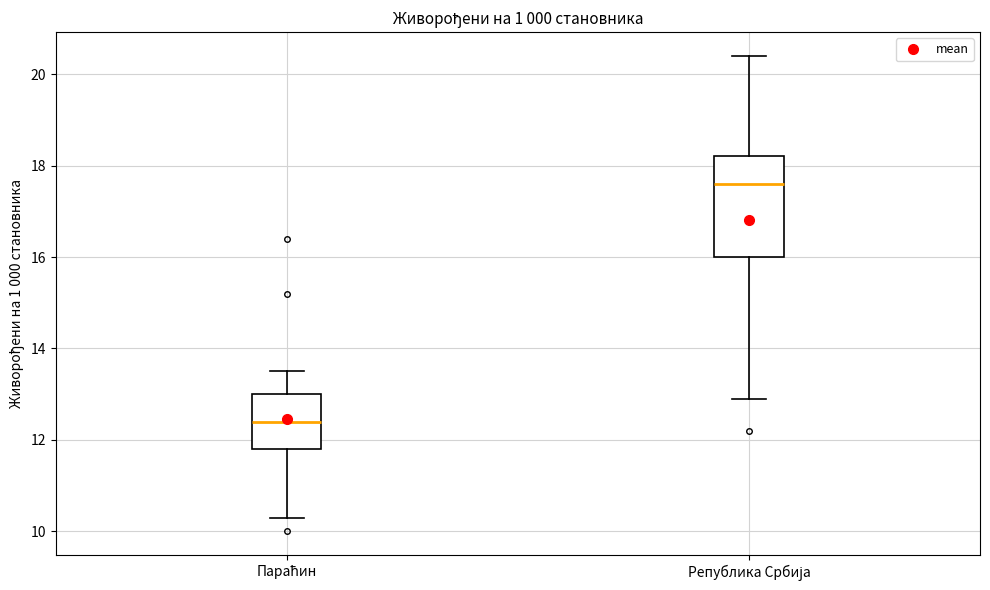

Comparing the boxes themselves (not the whiskers), which one is the tallest?

Република Србија